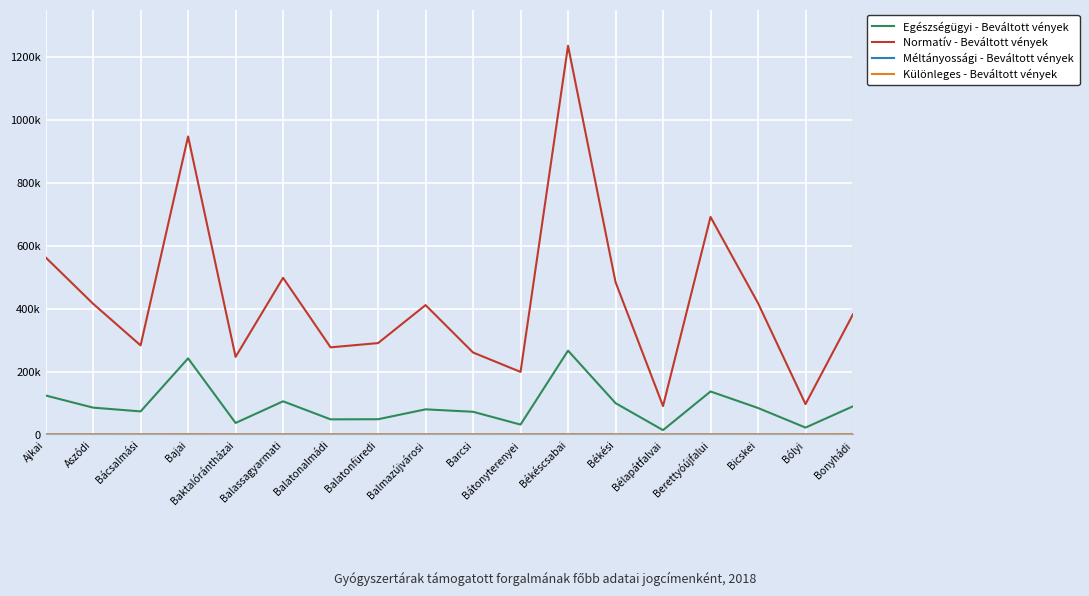

Does the chart have visible grid lines?

Yes